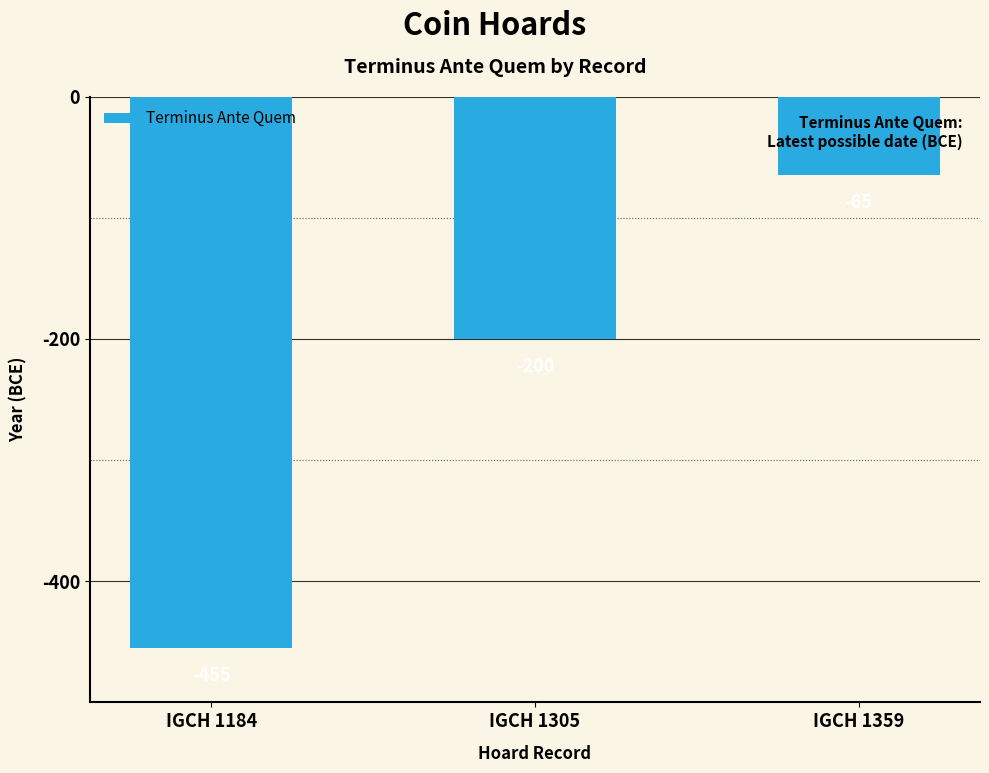

List the labels in order of value, smallest first.

IGCH 1184, IGCH 1305, IGCH 1359